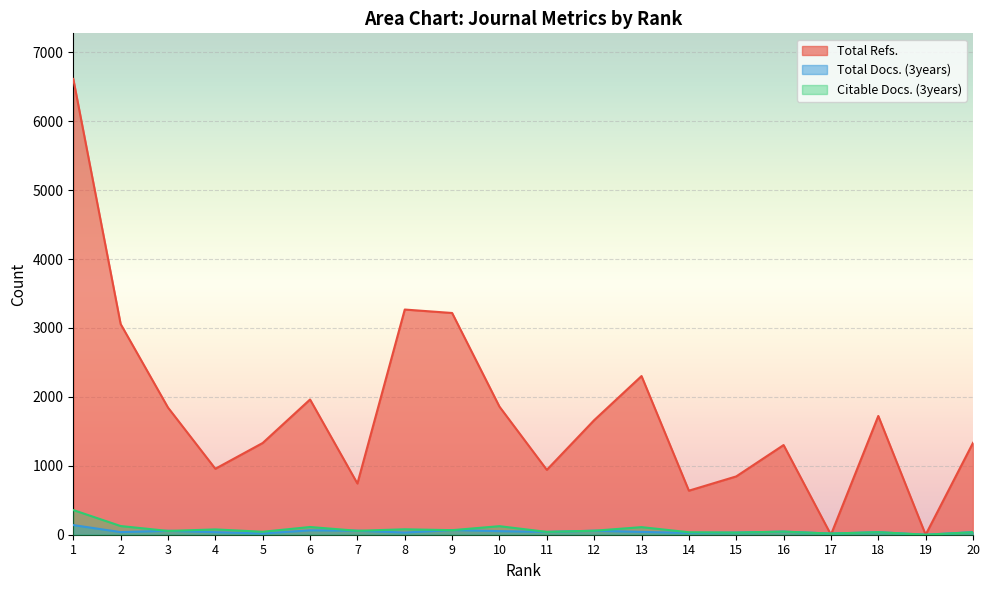

Which series has the largest total across all categories?

Total Refs.